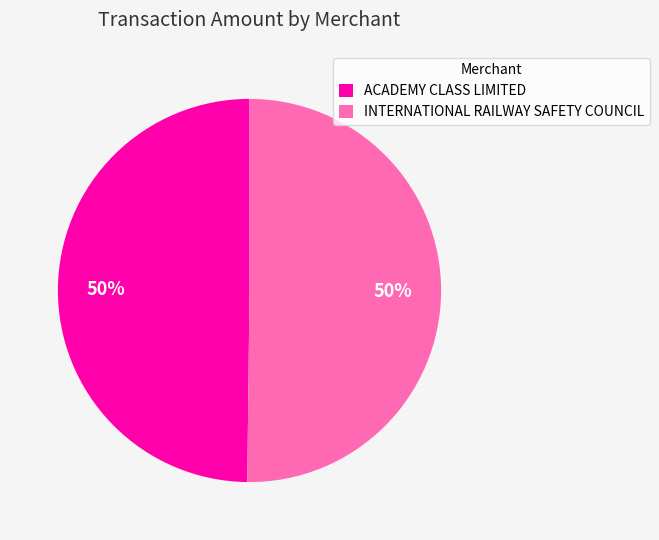

How many slices are in this pie chart?

2